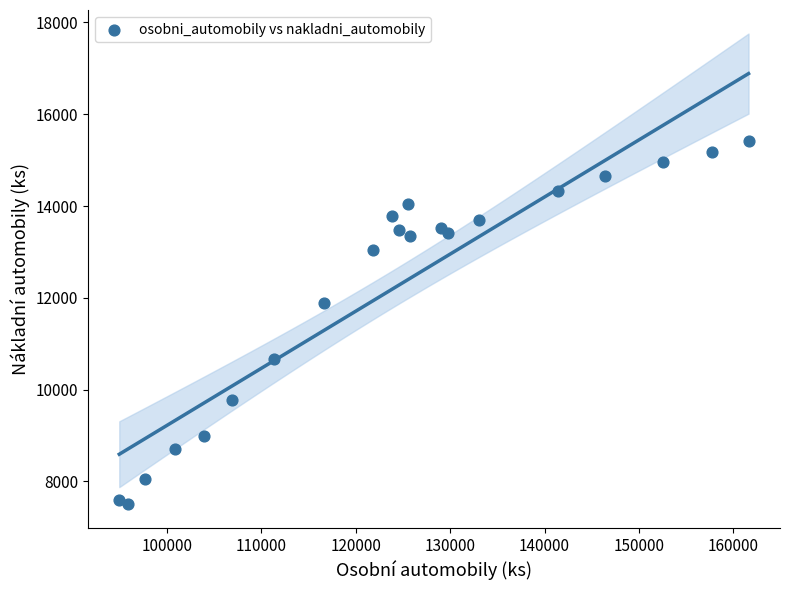

What is the range of Y values (max minus min)?

7906